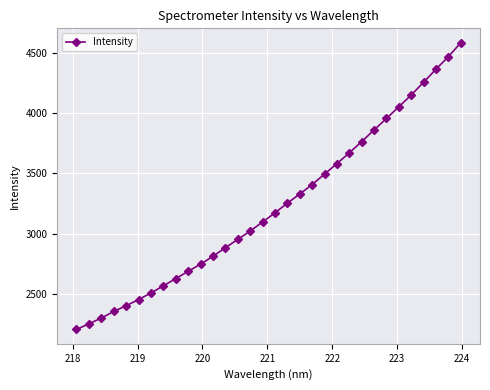

What is the smallest value displayed?

2207.5